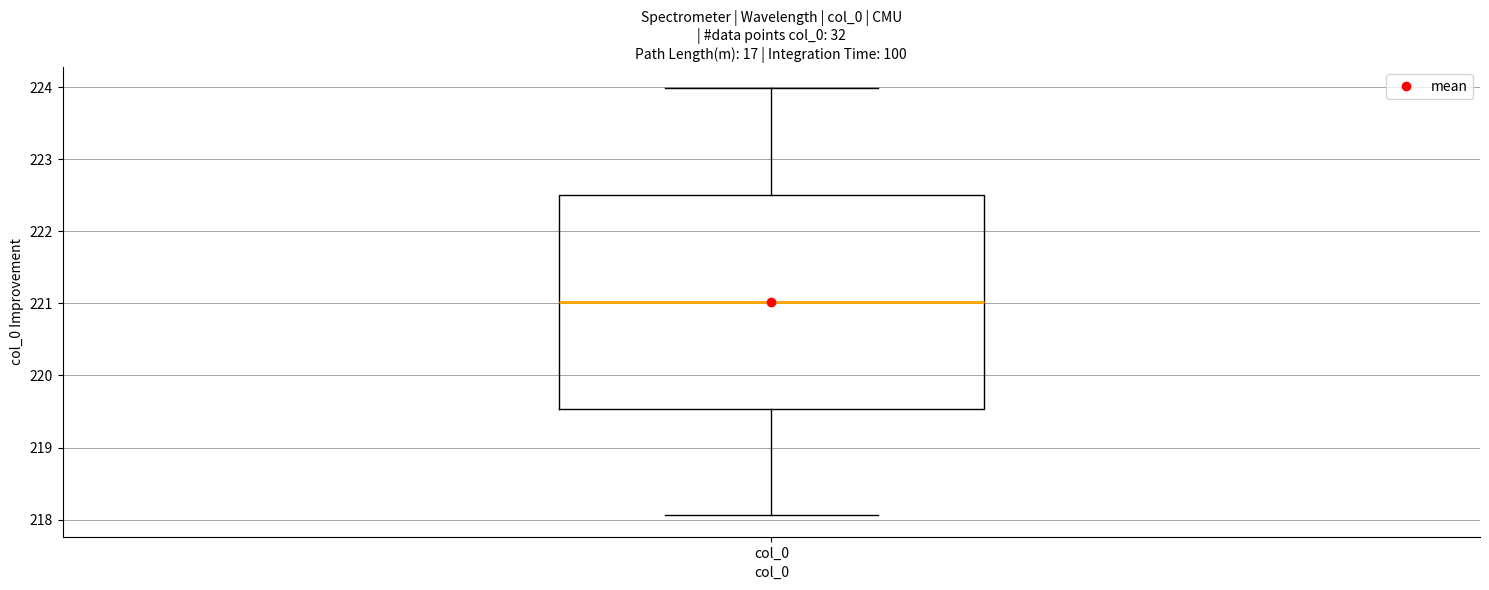

Transcribe this box plot: give where the median line is, the range the box spans, and where the two whiskers end, as read against the y-axis. The values are not printed on the chart, so give them approximately, as read against the axis.

median 221.0, box 219.5 to 222.5, whiskers 218.1 to 224.0